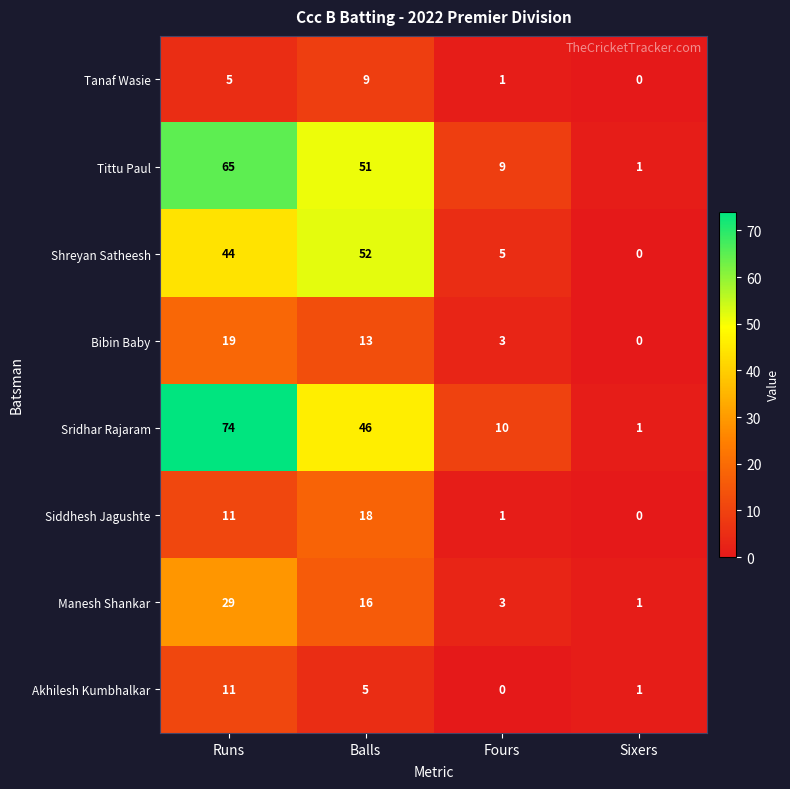

At which category is the sum across all series the highest?

Runs